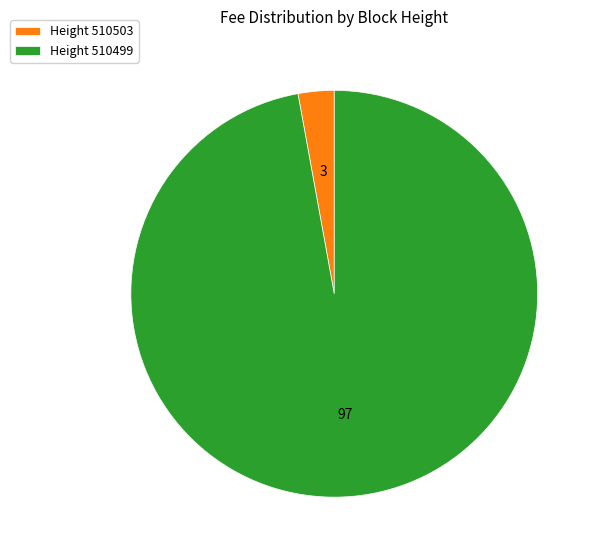

Do Height 510499 and Height 510503 together represent more than half of the pie?

Yes